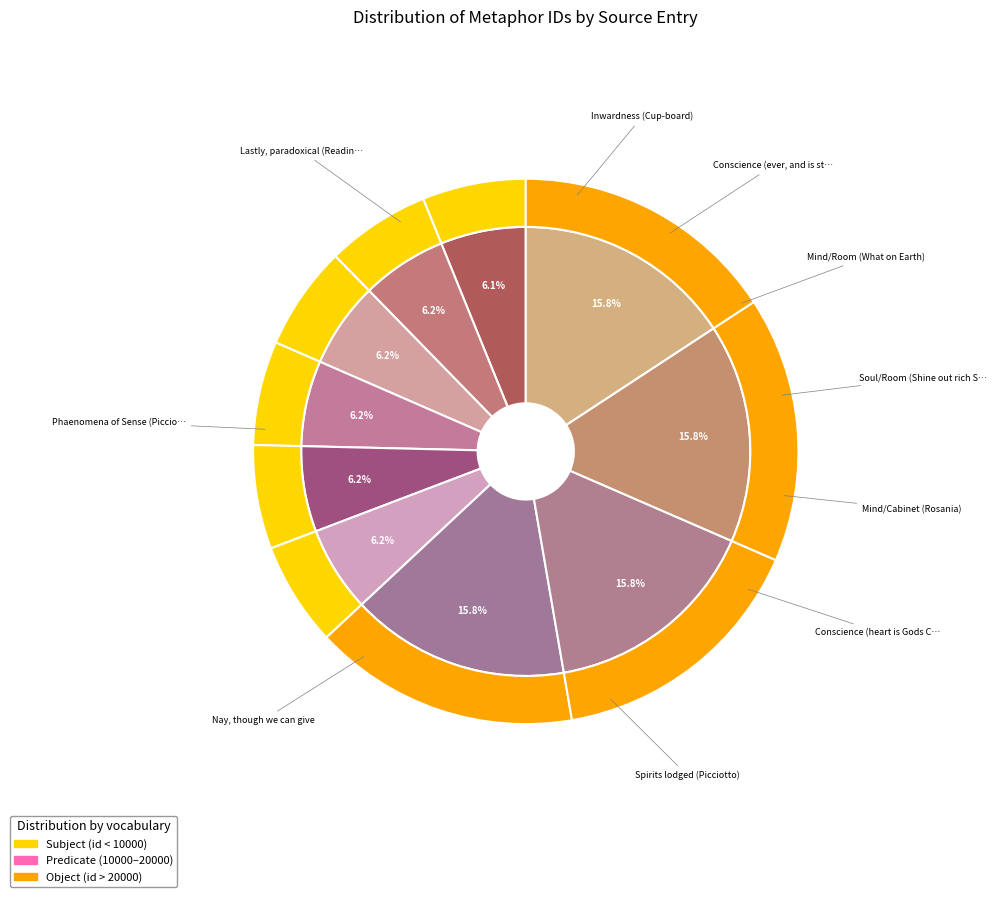

Do Spirits lodged (Picciotto) and Soul/Room (Shine out rich Soul) together represent more than half of the pie?

No